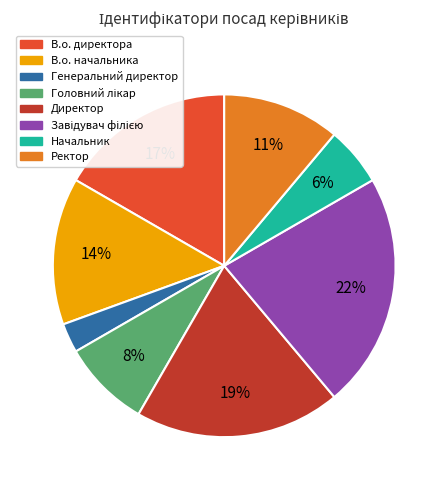

Does Ректор represent more than half of the total?

No